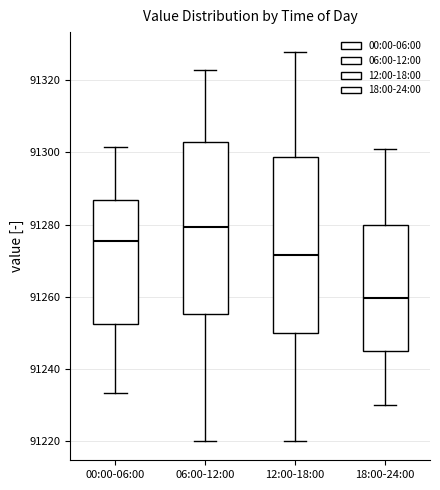

Where does the upper whisker of the box for 06:00-12:00 end on the y-axis? The values are not printed on the chart, so give them approximately, as read against the axis.

91322